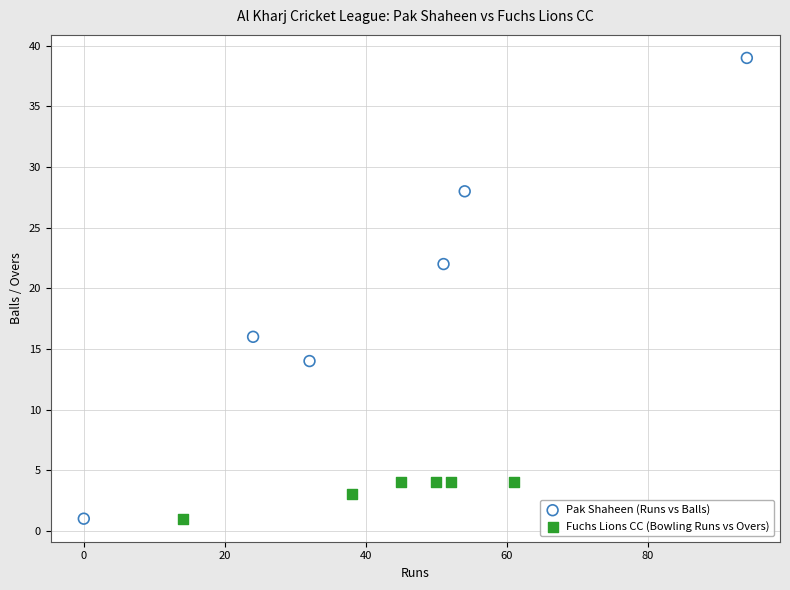

Which series contains the highest Y value?

Pak Shaheen (Runs vs Balls)